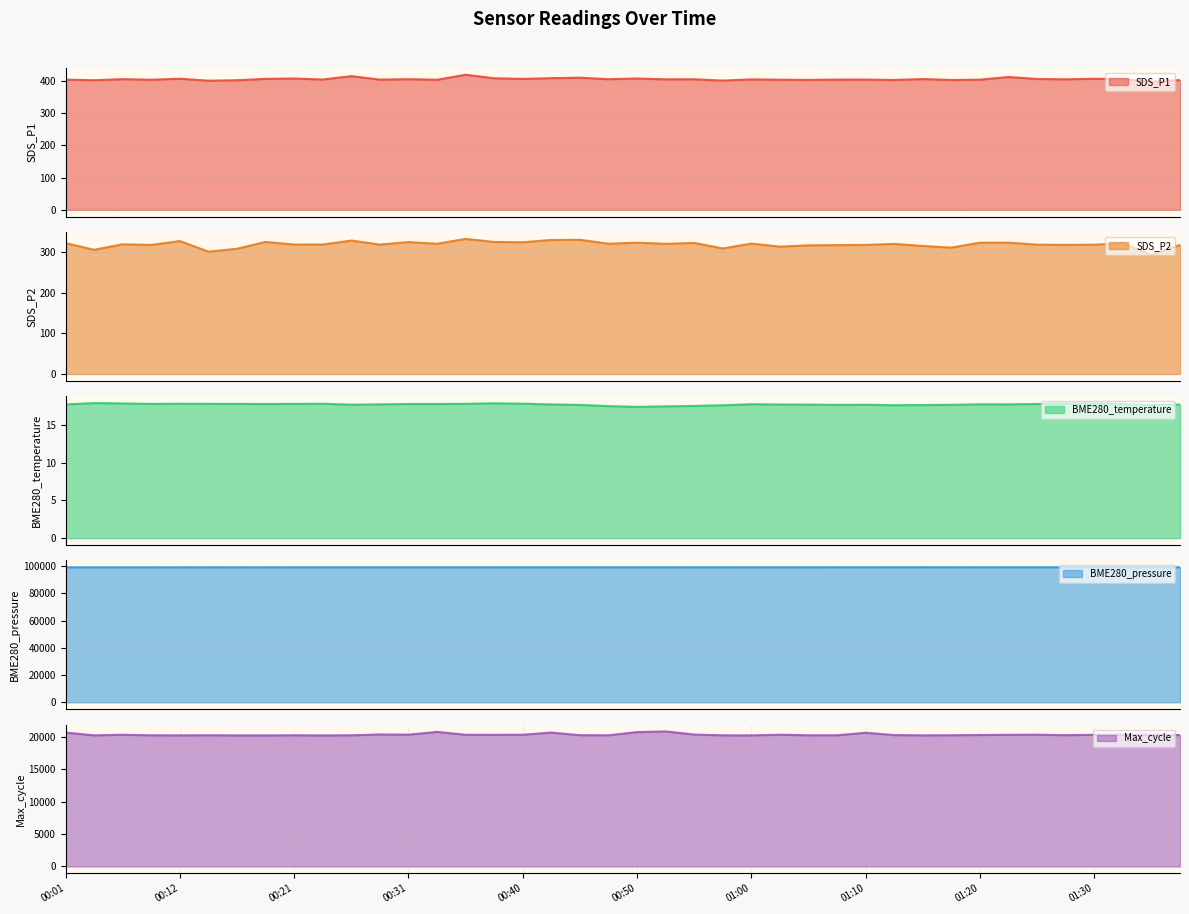

Reading left to right, what are all the values shown in this chart?

SDS_P1: 403.2	401.3	404.6	402.9	406.0	399.8	401.3	405.6	406.6	403.5	414.0	403.1	404.6	402.8	418.2	407.4	405.4	407.7	409.2	404.5	406.6	404.0	404.2	400.2	403.9	402.9	402.3	403.3	403.3	402.1	404.9	402.1	403.0	411.3	405.1	404.1	405.9	404.6	396.7	401.8
SDS_P2: 321.2	304.8	318.4	316.8	326.3	300.2	307.4	324.1	317.7	317.8	327.5	317.6	323.8	319.7	331.5	324.1	323.3	328.9	329.4	319.8	322.3	319.5	321.7	308.1	320.1	312.6	315.8	316.3	316.9	319.2	314.2	310.2	322.3	322.3	317.5	316.8	317.4	320.6	292.2	317.0
BME280_temperature: 17.7	17.9	17.8	17.8	17.8	17.8	17.8	17.7	17.8	17.8	17.6	17.7	17.7	17.7	17.8	17.8	17.8	17.7	17.6	17.5	17.4	17.4	17.5	17.6	17.7	17.7	17.7	17.6	17.6	17.6	17.6	17.6	17.7	17.7	17.7	17.8	17.8	17.7	17.6	17.7
BME280_pressure: 98997.7	99003.3	99003.7	99009.8	99006.9	99018.8	99011.6	99015.3	99017.0	99021.3	99017.9	99019.4	99018.9	99020.8	99025.1	99022.7	99023.1	99022.2	99020.1	99026.2	99036.2	99037.3	99043.2	99047.8	99041.0	99037.7	99046.9	99052.8	99050.8	99065.8	99072.0	99058.1	99052.9	99060.2	99061.6	99060.0	99054.6	99057.3	99055.5	99063.2
Max_cycle: 20613.0	20190.0	20284.0	20197.0	20190.0	20203.0	20182.0	20183.0	20199.0	20182.0	20200.0	20330.0	20296.0	20724.0	20283.0	20273.0	20289.0	20617.0	20214.0	20203.0	20692.0	20799.0	20317.0	20193.0	20185.0	20289.0	20199.0	20205.0	20591.0	20231.0	20191.0	20207.0	20244.0	20274.0	20298.0	20217.0	20281.0	20282.0	20286.0	20229.0